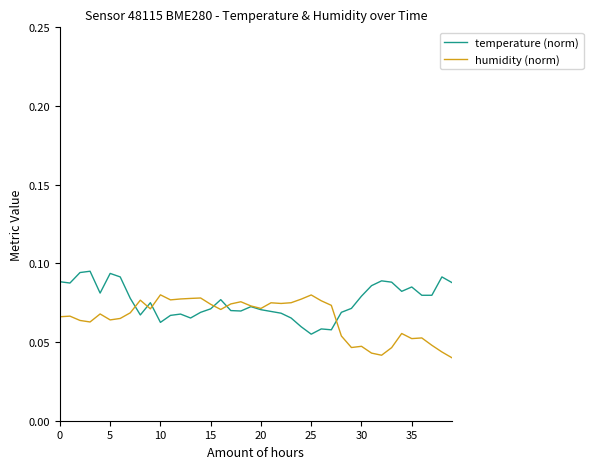

List the series in order of their overall mean, lowest first.

humidity (norm), temperature (norm)